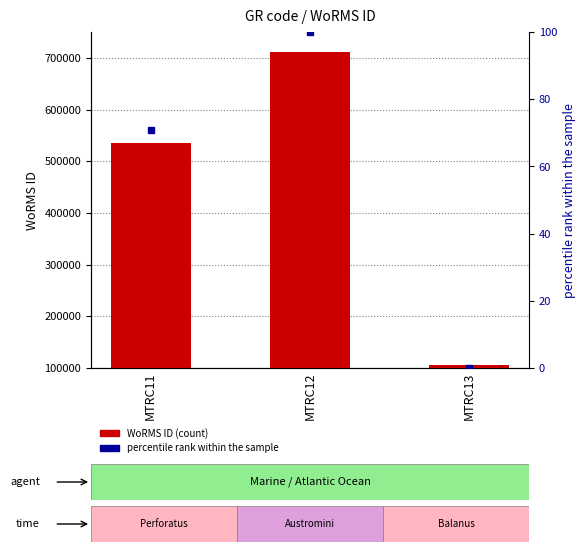

At how many categories does at least one series exceed 630363?

1